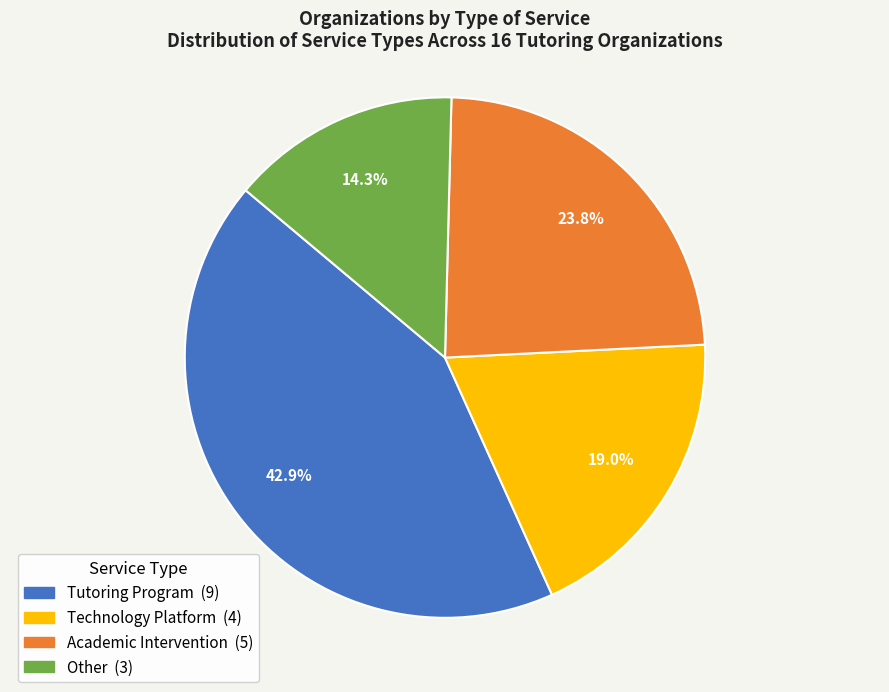

Rank the categories by value from lowest to highest.

Other, Technology Platform, Academic Intervention, Tutoring Program